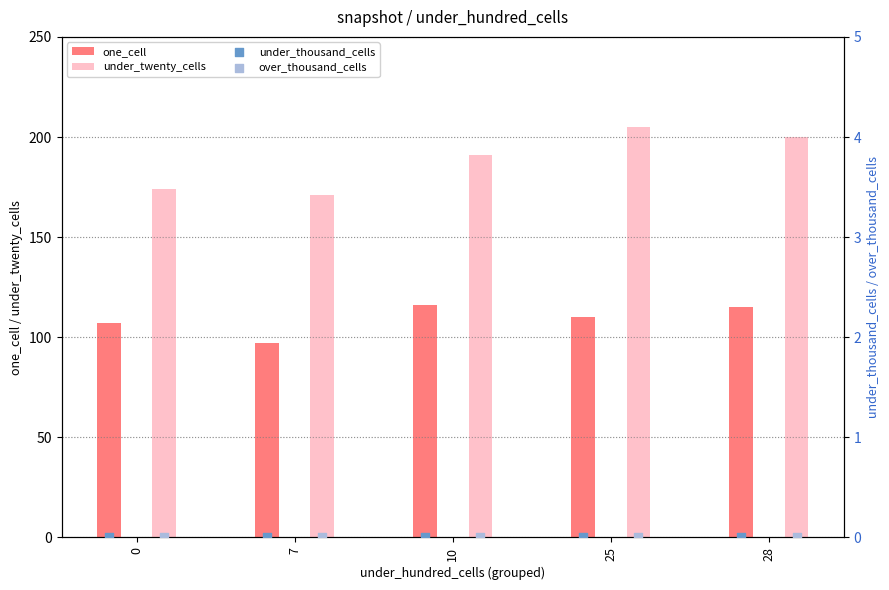

Which series has the largest Y range (max minus min)?

under_twenty_cells